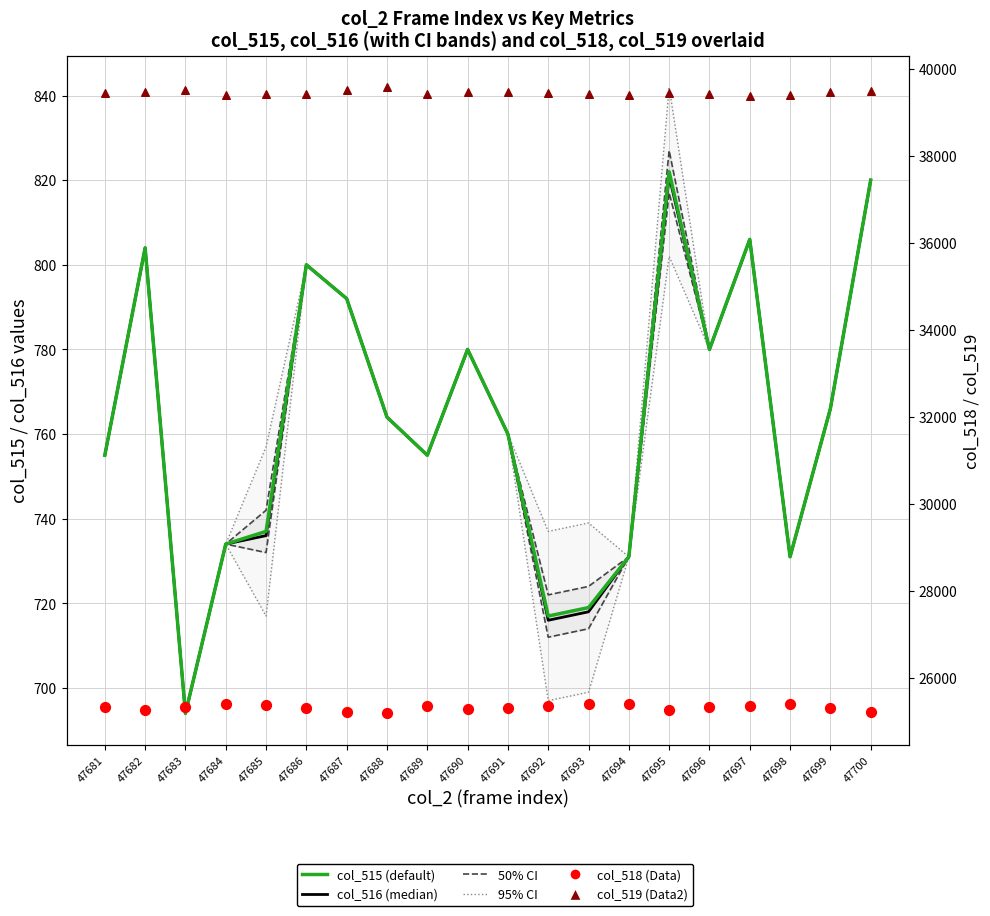

Which series reaches the maximum Y coordinate?

col_519 (Data2)